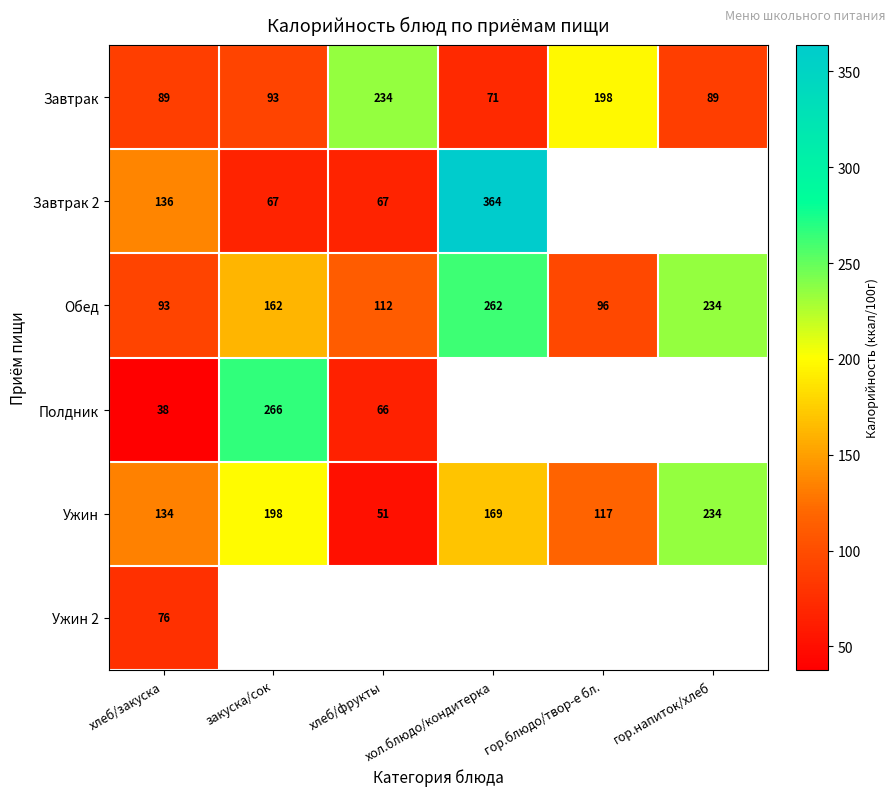

List the labels in order of Ужин value, smallest first.

хлеб/фрукты, гор.блюдо/твор-е бл., хлеб/закуска, хол.блюдо/кондитерка, закуска/сок, гор.напиток/хлеб